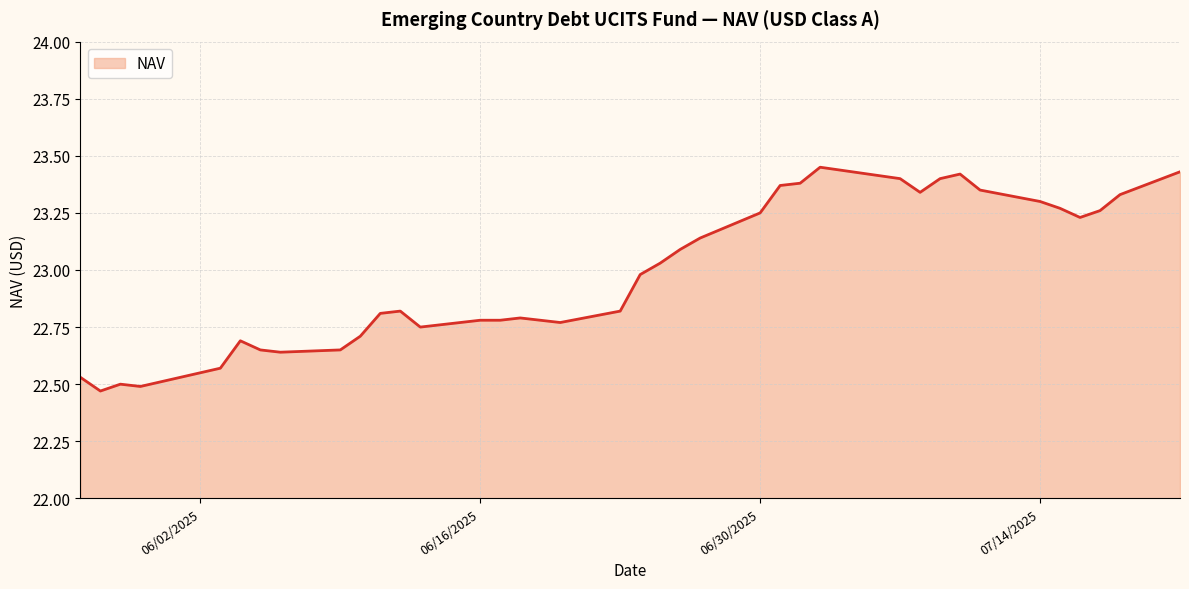

What is the difference between the maximum and minimum values?

1.0